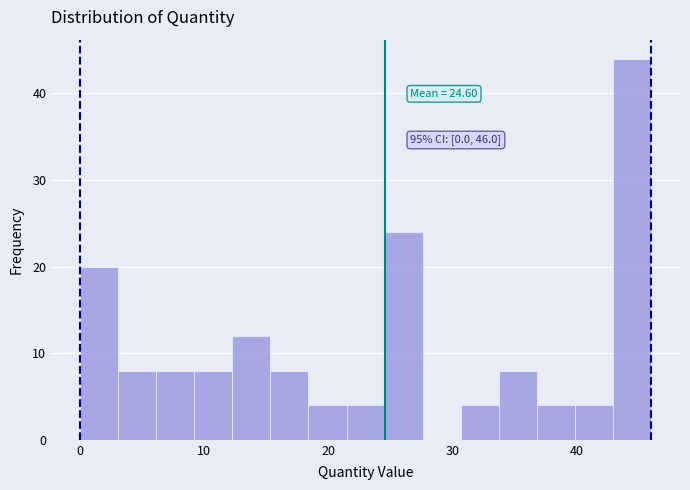

Around what value on the x-axis is the tallest bar? Give the approximate position of its centre, as read against the axis.

44